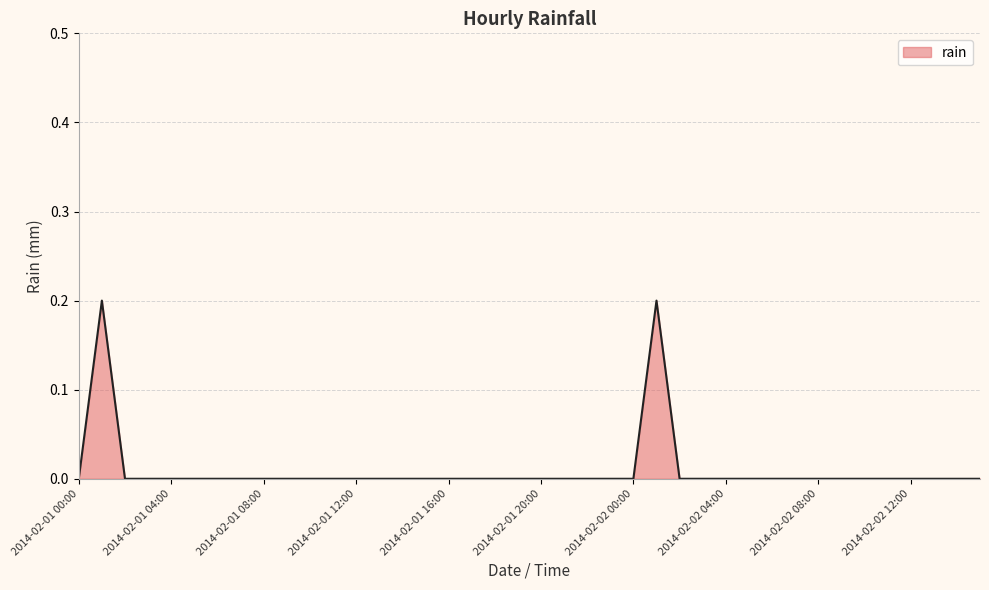

What is the greatest value displayed?

0.2